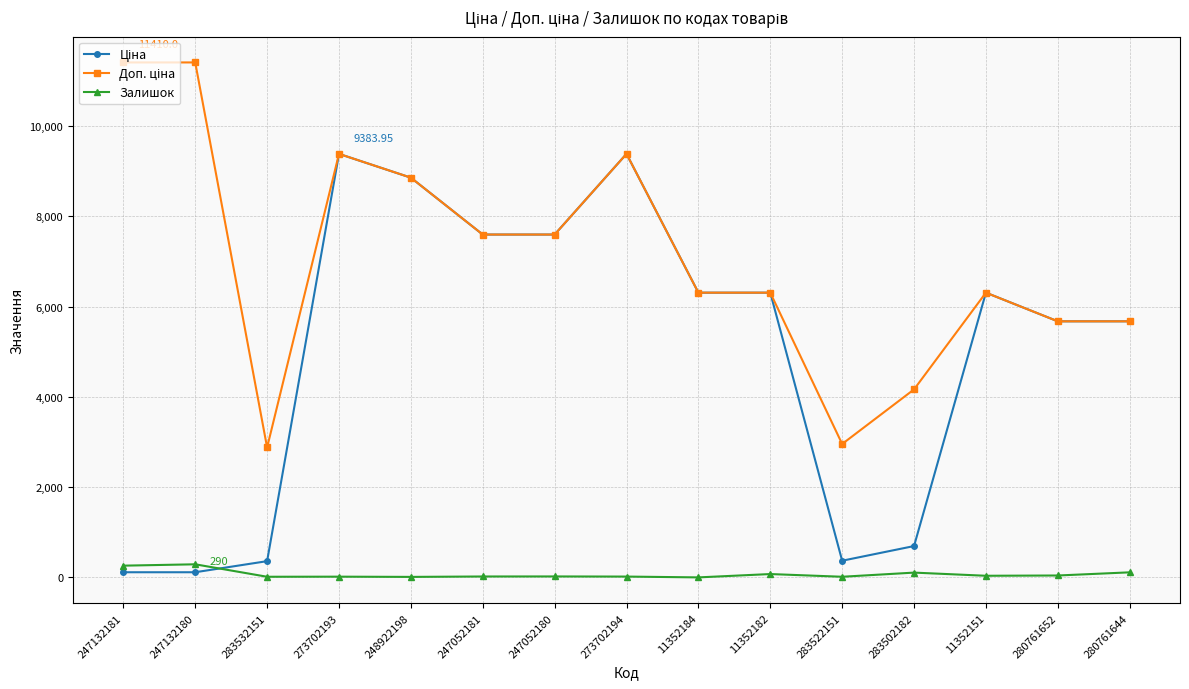

At how many categories does at least one series exceed 4563?

12